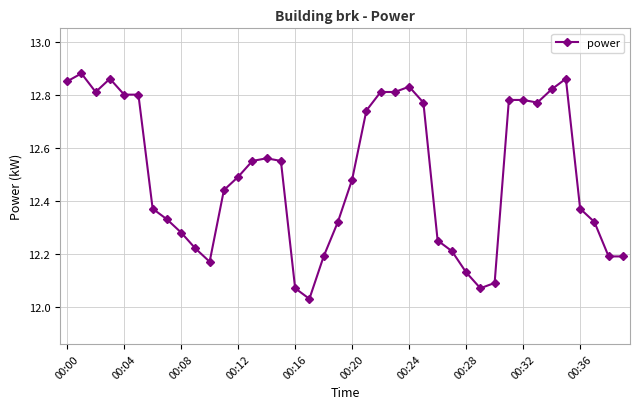

What is the difference between the second highest and second lowest values?

0.8